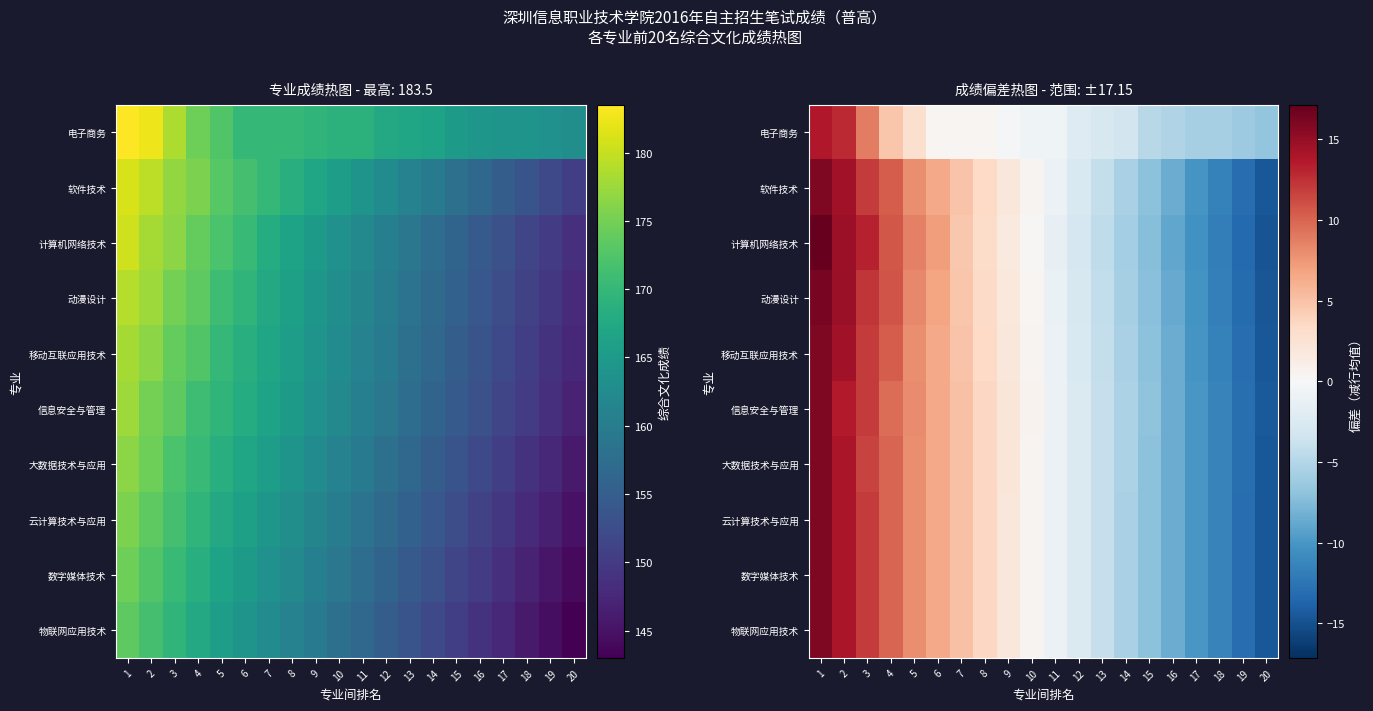

Which category has the highest value in the 软件技术 series?

1